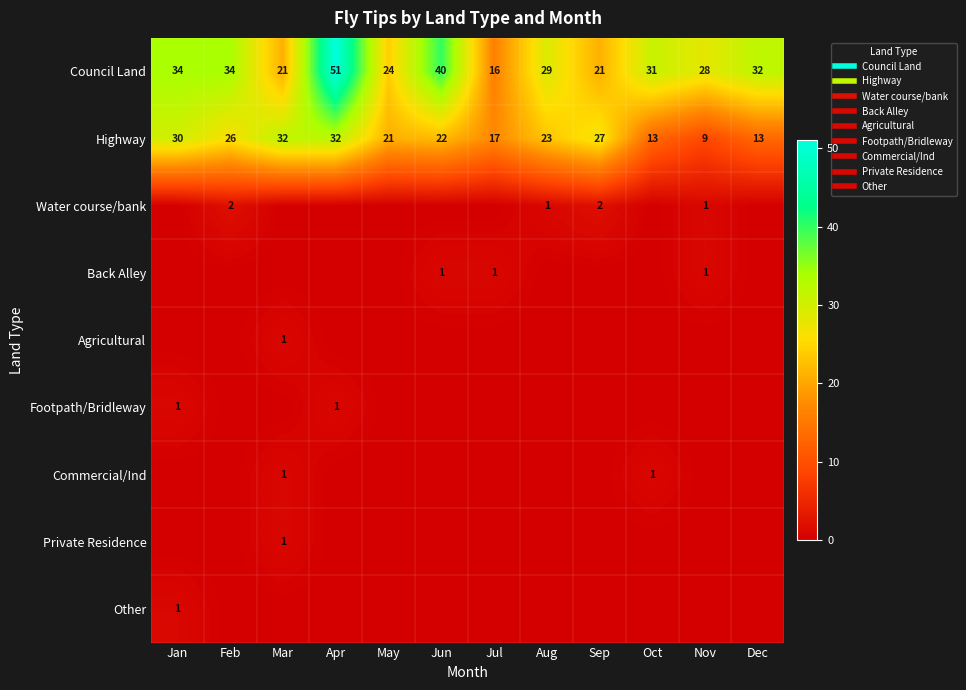

How many data points in Other are above 0?

1